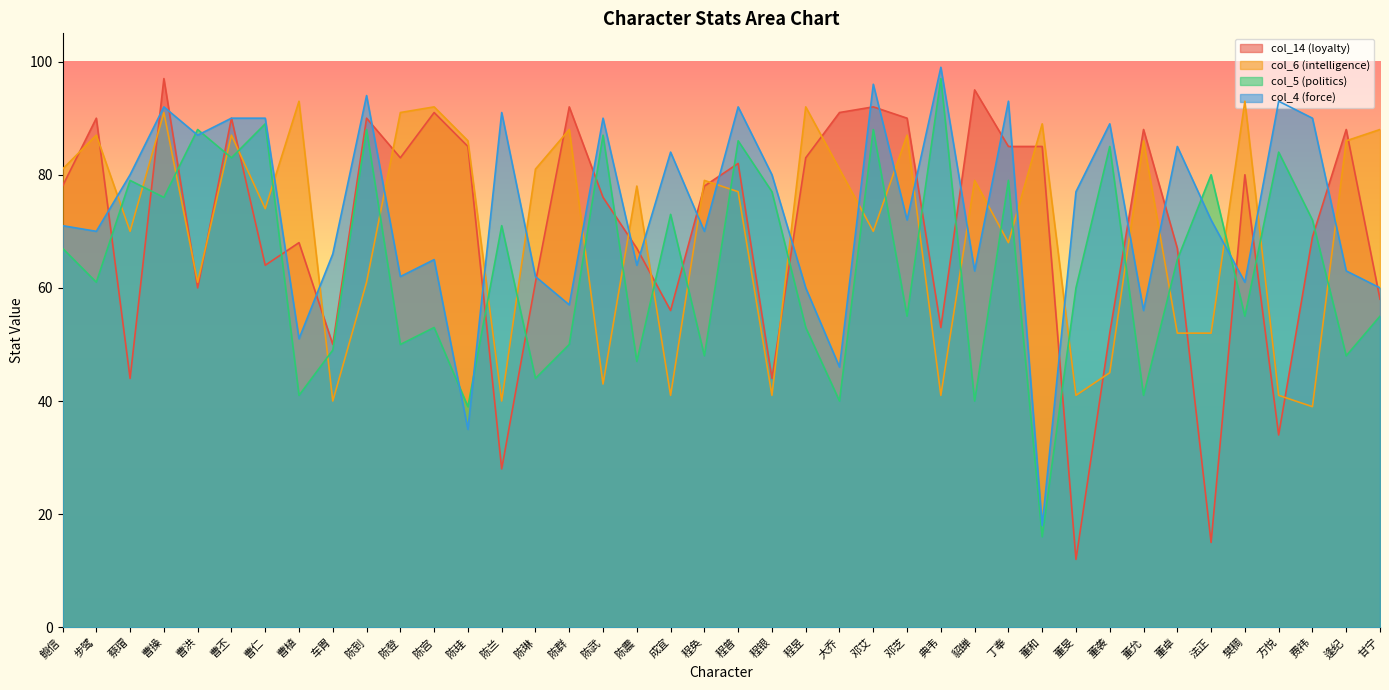

Rank the series at 陈武 from lowest to highest value.

col_6 (intelligence), col_14 (loyalty), col_5 (politics), col_4 (force)